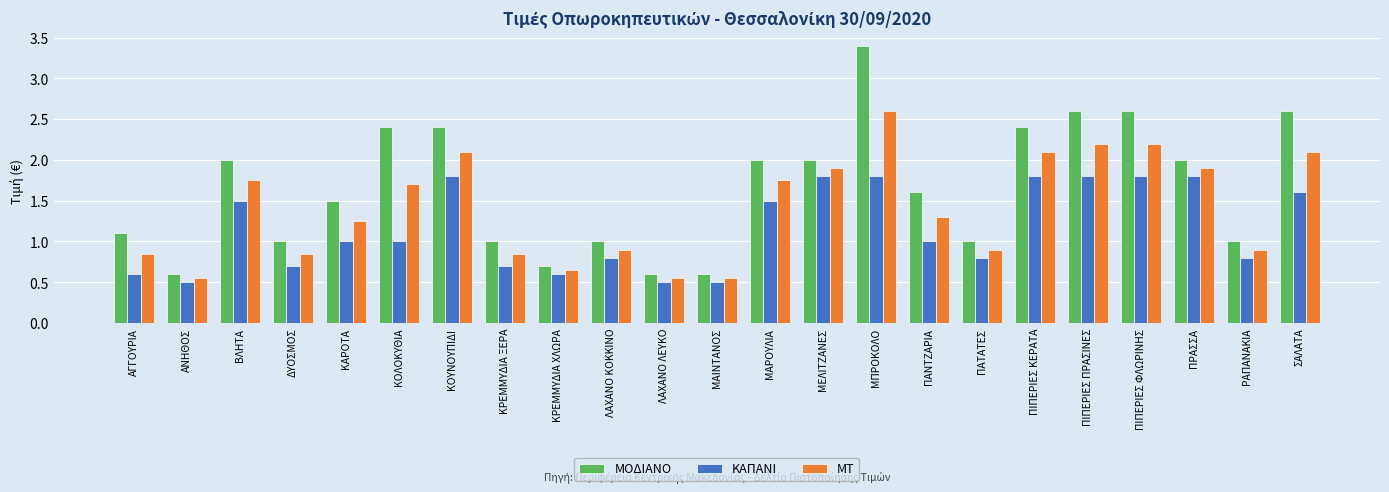

Which series has the largest total across all categories?

ΜΟΔΙΑΝΟ